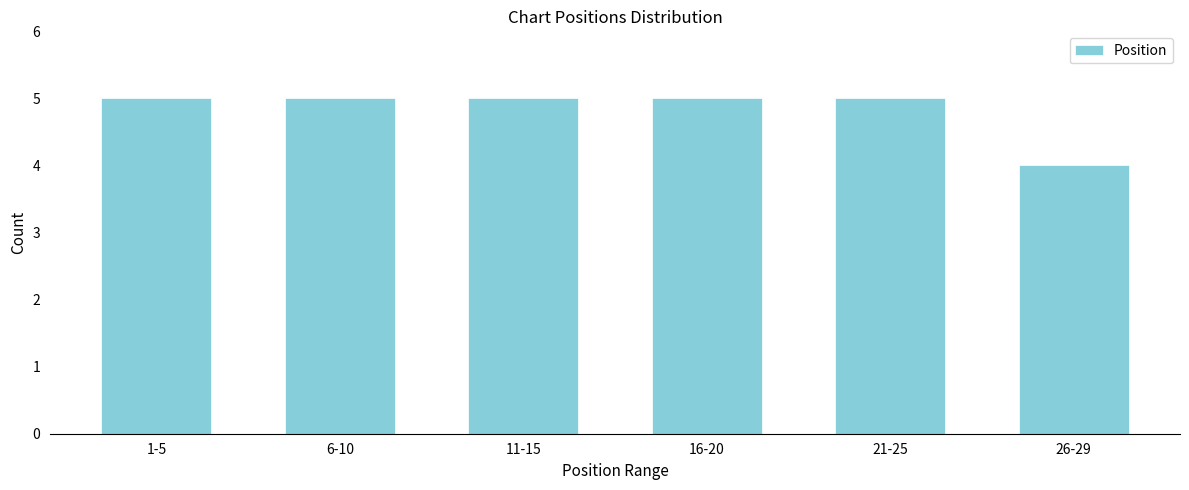

Reading left to right, list all the values displayed in this chart.

1-5=5	6-10=5	11-15=5	16-20=5	21-25=5	26-29=4